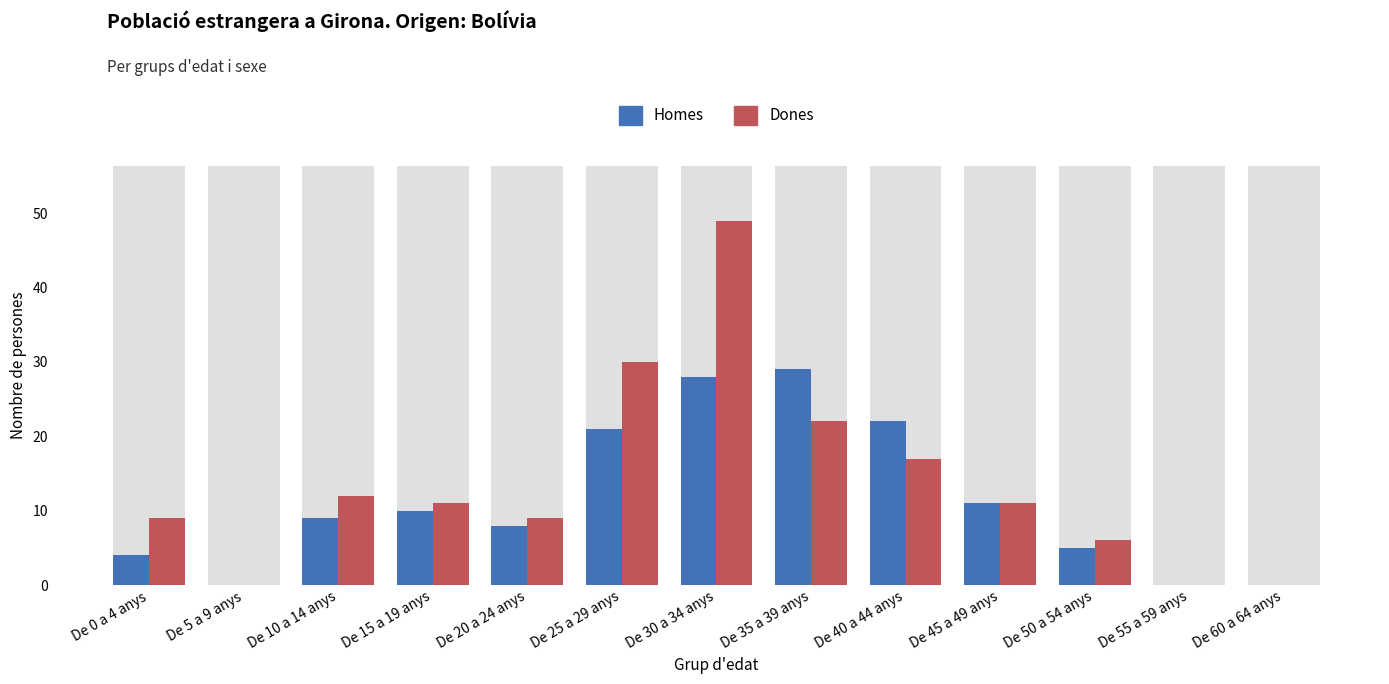

Reading right to left, list all the values displayed in this chart.

Homes: De 60 a 64 anys=0	De 55 a 59 anys=0	De 50 a 54 anys=5	De 45 a 49 anys=11	De 40 a 44 anys=22	De 35 a 39 anys=29	De 30 a 34 anys=28	De 25 a 29 anys=21	De 20 a 24 anys=8	De 15 a 19 anys=10	De 10 a 14 anys=9	De 5 a 9 anys=0	De 0 a 4 anys=4
Dones: De 60 a 64 anys=0	De 55 a 59 anys=0	De 50 a 54 anys=6	De 45 a 49 anys=11	De 40 a 44 anys=17	De 35 a 39 anys=22	De 30 a 34 anys=49	De 25 a 29 anys=30	De 20 a 24 anys=9	De 15 a 19 anys=11	De 10 a 14 anys=12	De 5 a 9 anys=0	De 0 a 4 anys=9